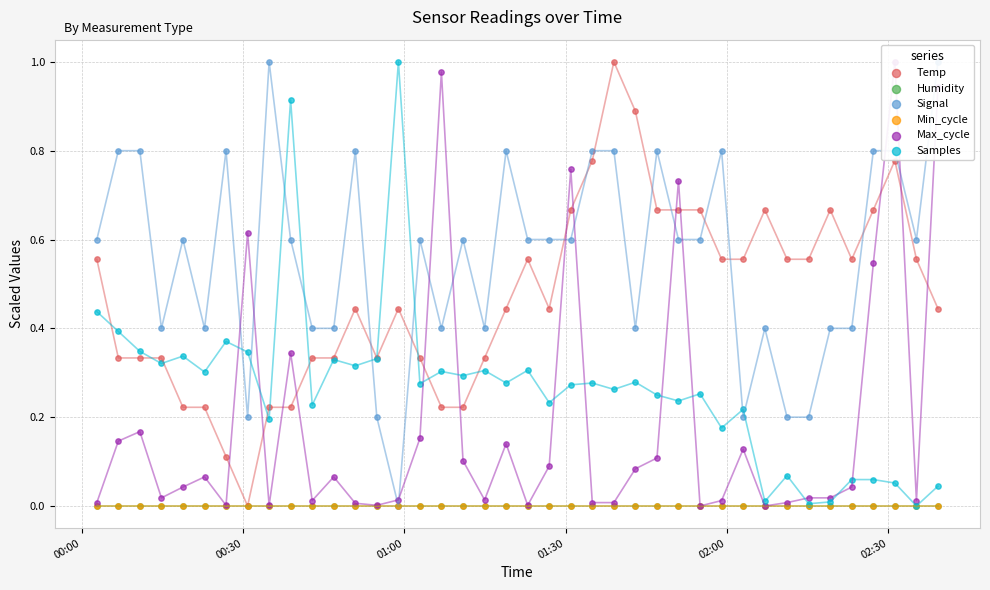

At how many categories does at least one series exceed 0?

40